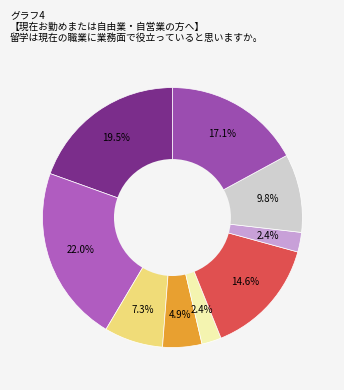

How many slices are in this pie chart?

9